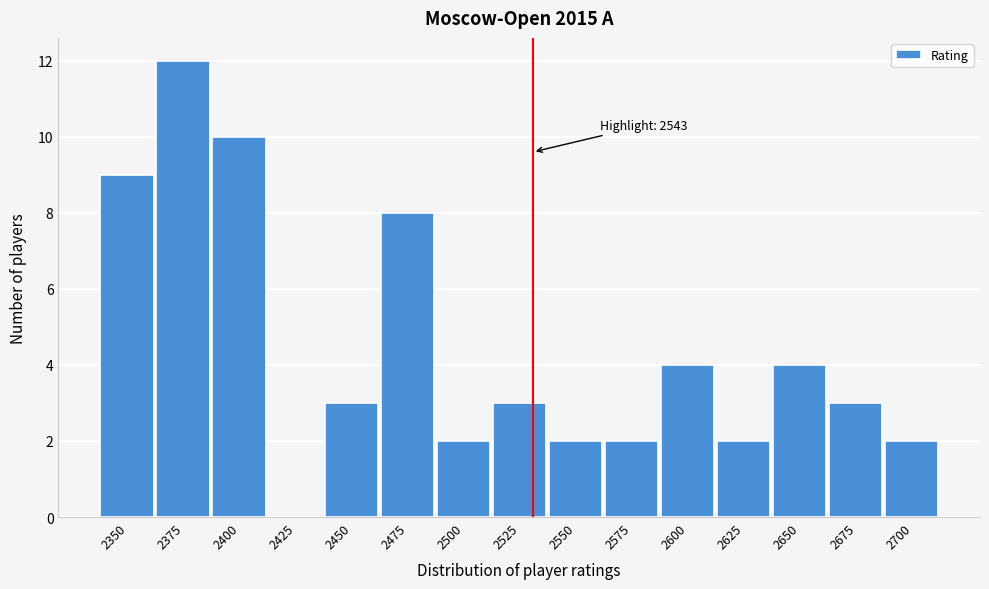

Reading right to left, transcribe all the data shown in this chart.

2700=2	2675=3	2650=4	2625=2	2600=4	2575=2	2550=2	2525=3	2500=2	2475=8	2450=3	2425=0	2400=10	2375=12	2350=9